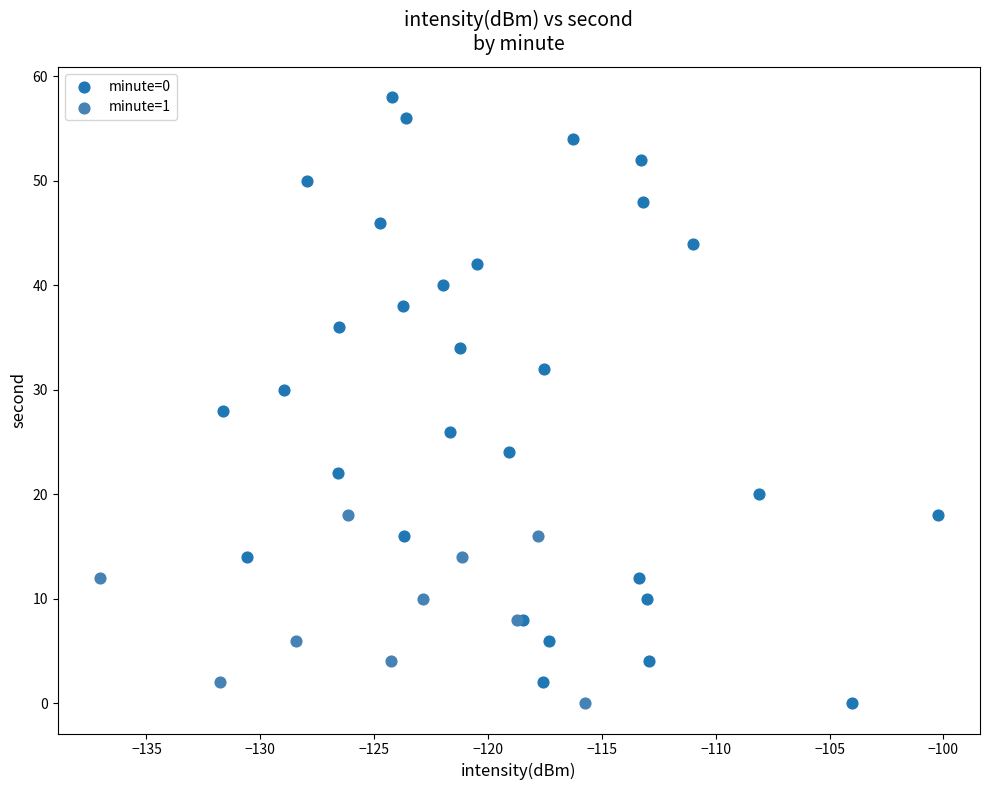

Which series has the largest Y range (max minus min)?

minute=0